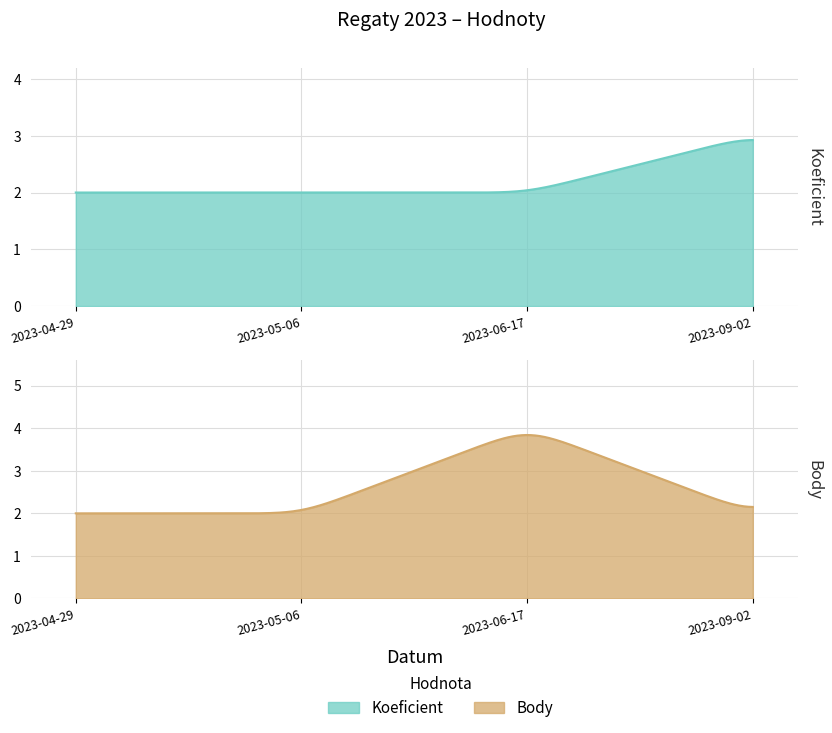

Between which two adjacent categories do Koeficient and Body first intersect?

2023-06-17 and 2023-09-02